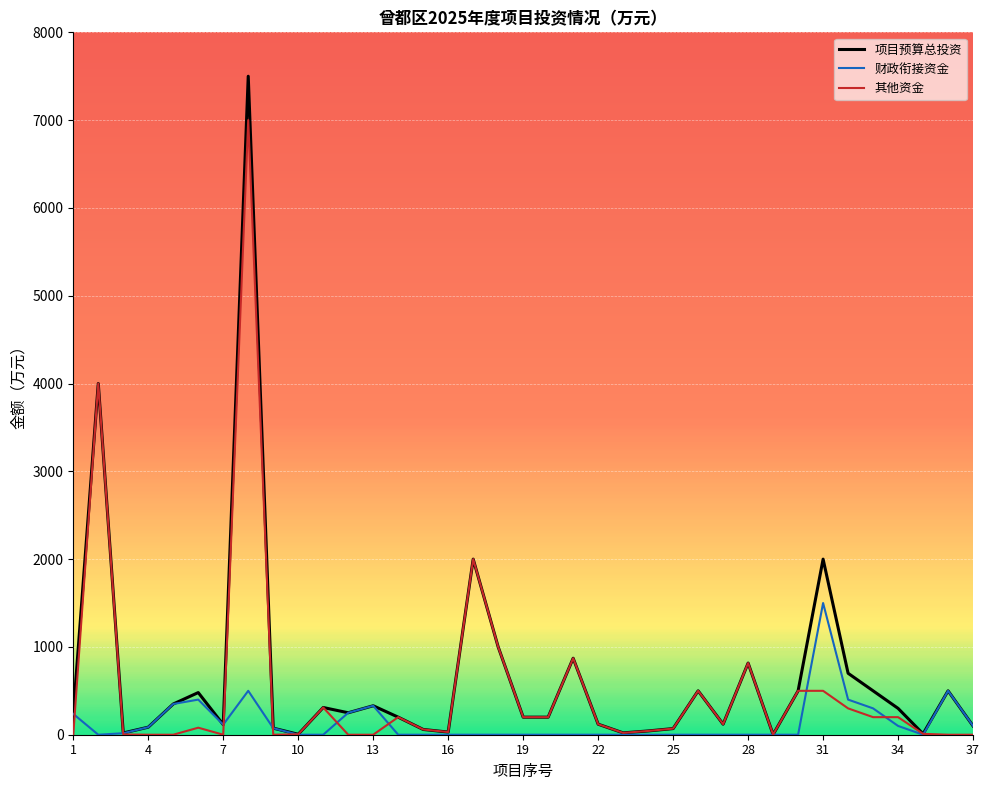

What is the highest value of the 财政衔接资金 series?

1500.0